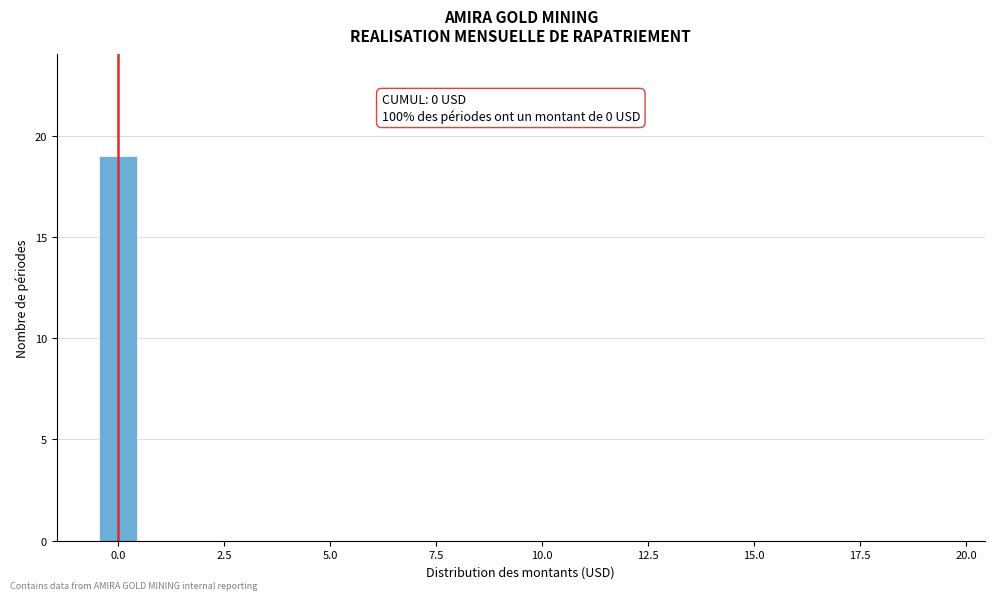

Read against the x-axis, roughly where is the centre of the tallest bar?

0.0